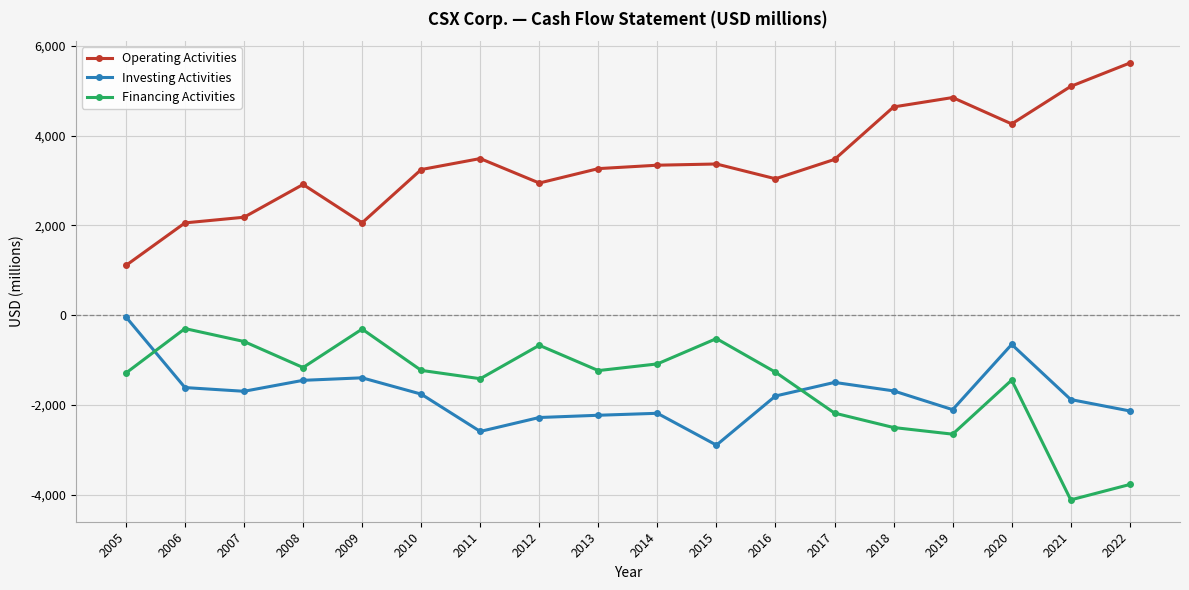

True or false: Financing Activities and Operating Activities cross at least once.

False